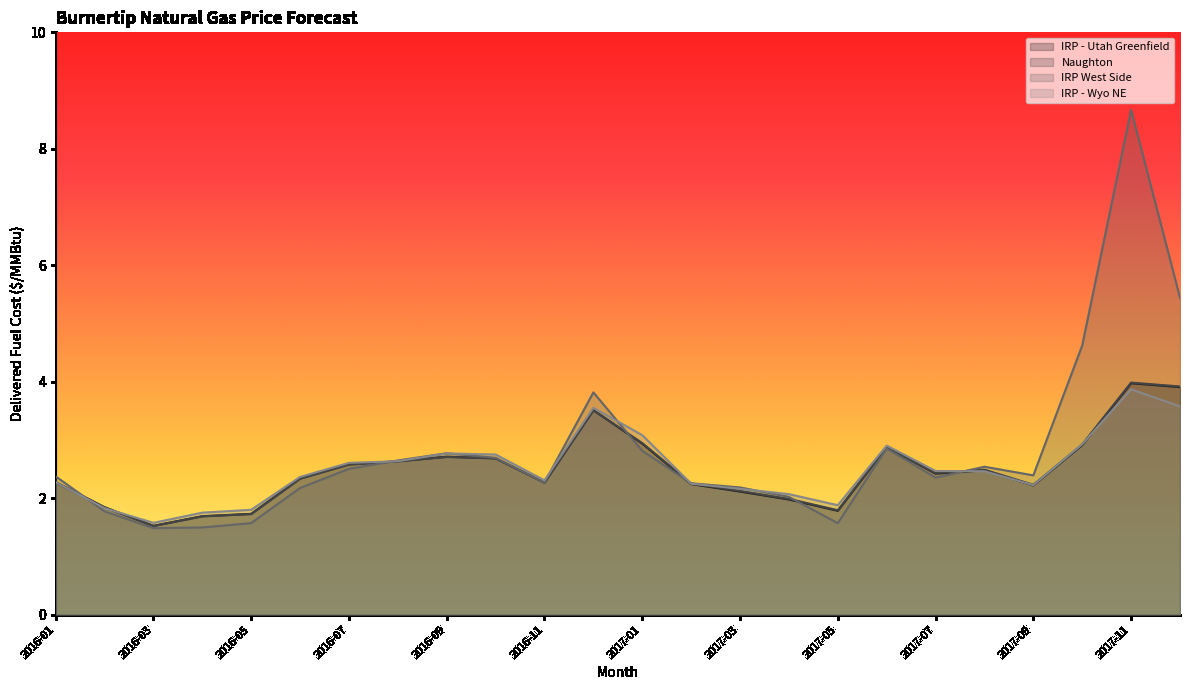

Rank the series by their maximum value, from highest to lowest.

IRP West Side, Naughton, IRP - Utah Greenfield, IRP - Wyo NE